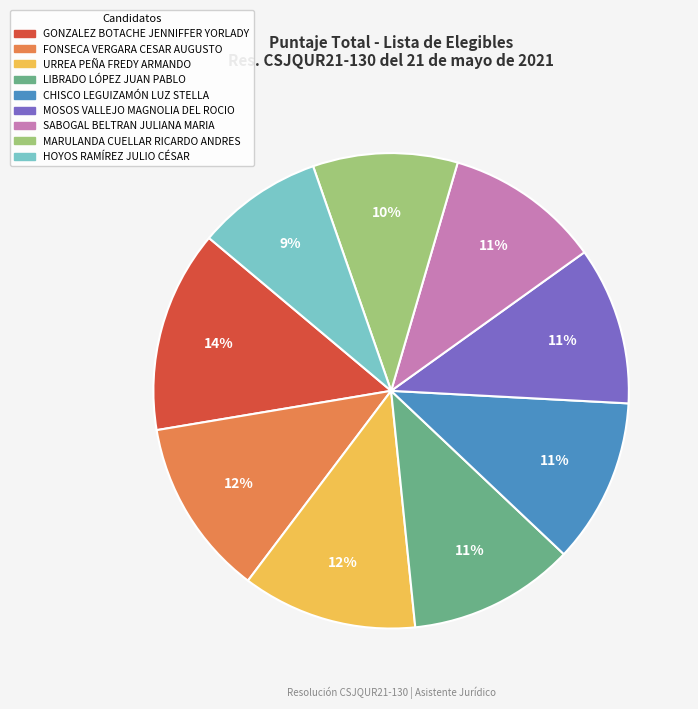

Between SABOGAL BELTRAN JULIANA MARIA and HOYOS RAMÍREZ JULIO CÉSAR, which is larger?

SABOGAL BELTRAN JULIANA MARIA